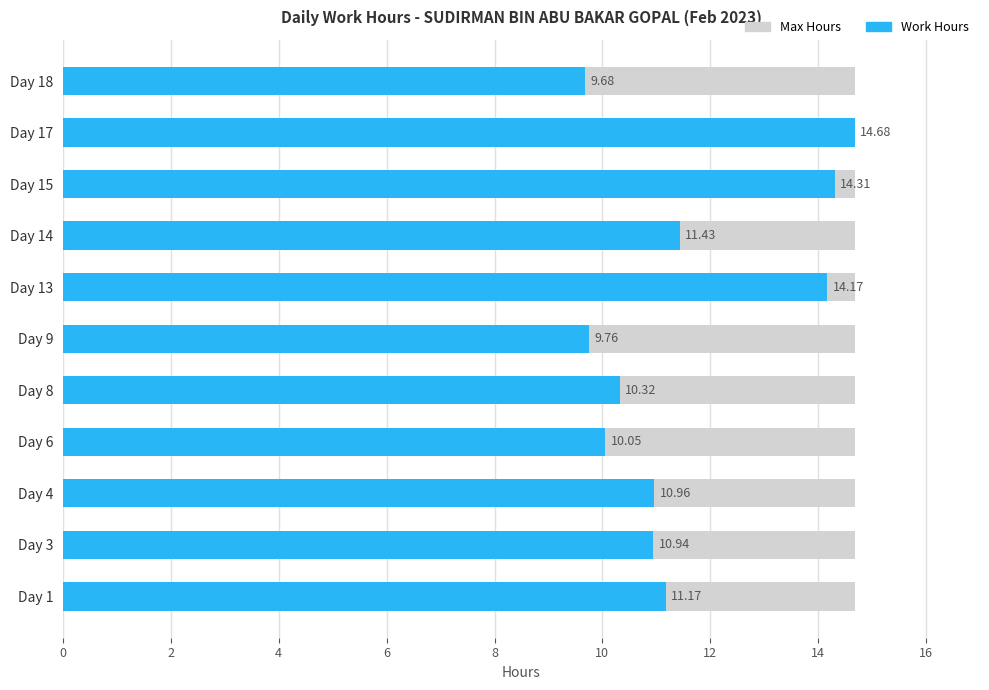

Does the chart contain any negative values?

No